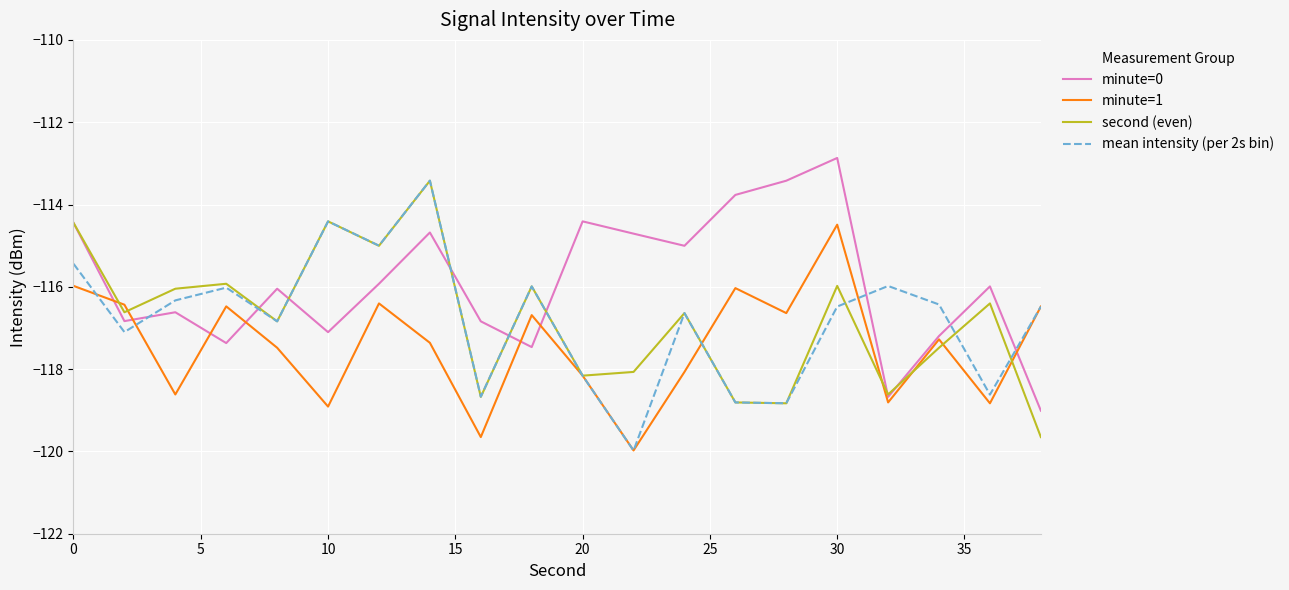

In mean intensity (per 2s bin), how many points are higher than both neighbors (excluding endpoints)?

6